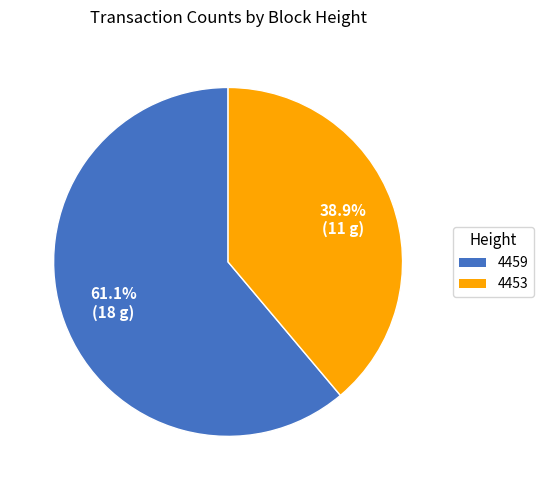

What is the total percentage of 4453 and 4459?

100.0%